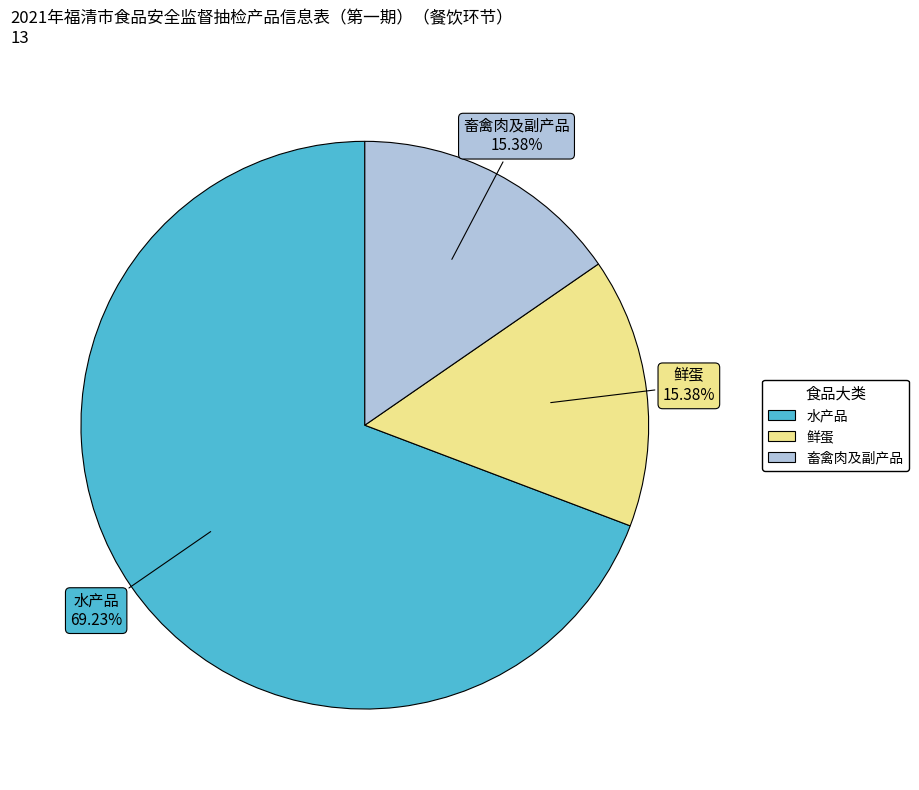

Which category has the biggest portion of the pie?

水产品